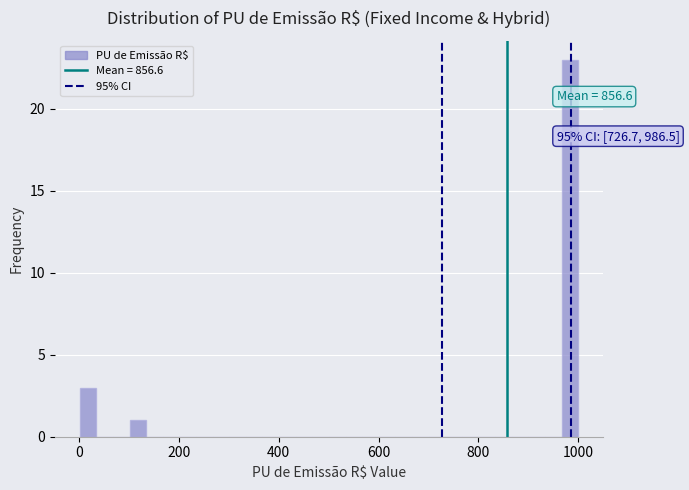

Read against the x-axis, roughly where is the centre of the tallest bar?

980